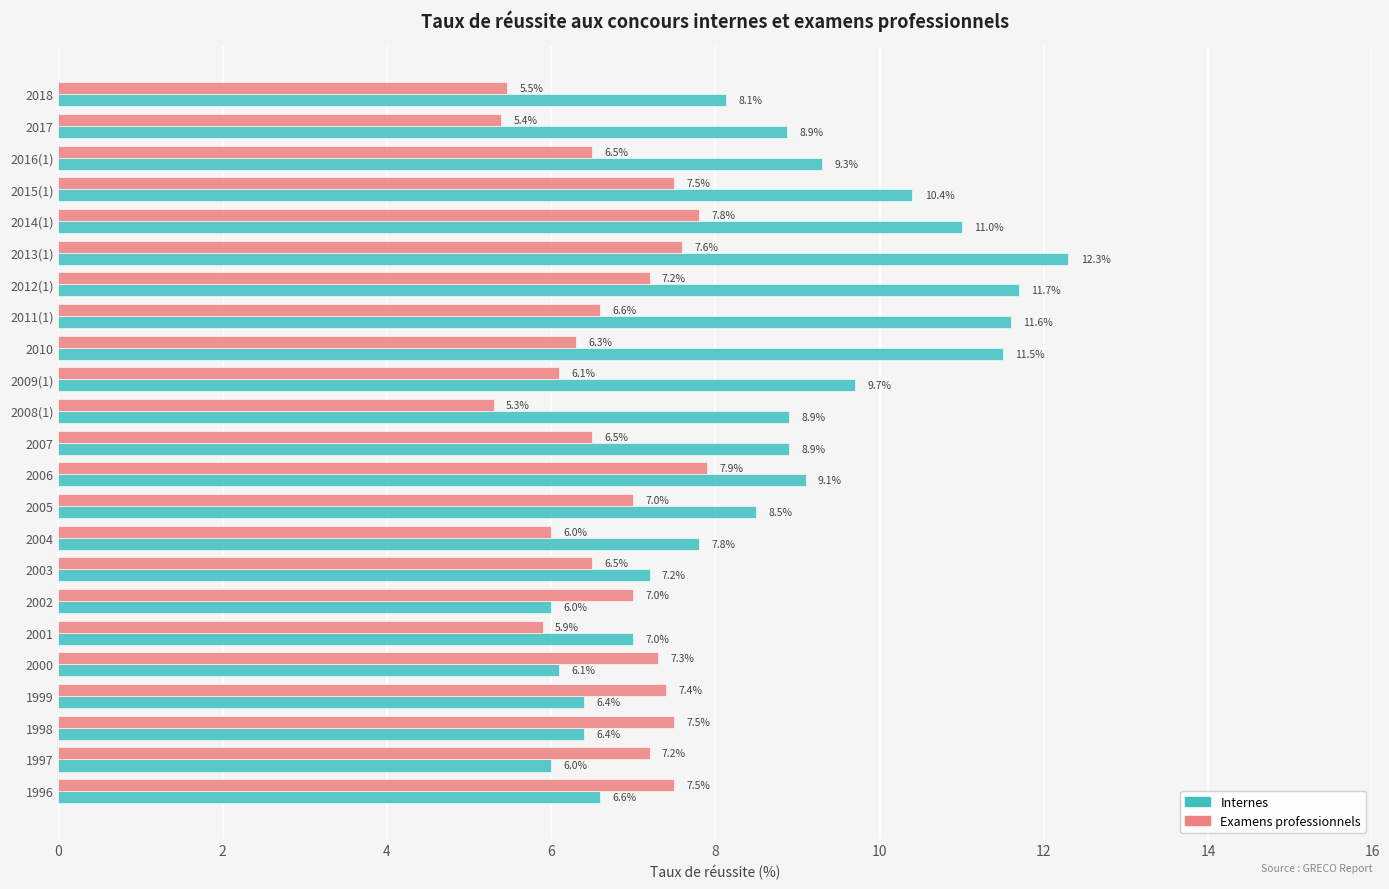

What is the difference between the second highest and minimum values in the Internes series?

5.7